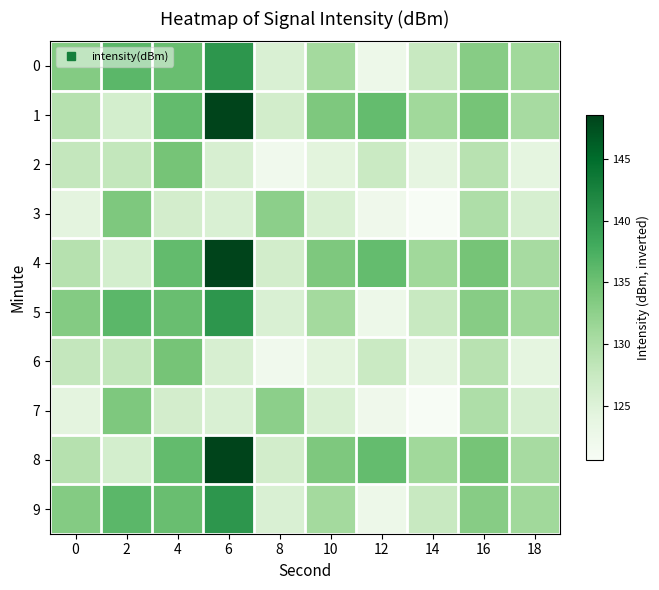

Reading left to right, list all the values displayed in this chart.

0: 0=133.4	2=136.3	4=135.3	6=140.3	8=125.5	10=130.8	12=122.5	14=127.4	16=133.1	18=131.0
1: 0=129.2	2=126.2	4=135.8	6=148.5	8=126.4	10=133.7	12=135.6	14=131.1	16=134.4	18=130.5
2: 0=127.9	2=128.0	4=134.4	6=125.7	8=122.1	10=124.4	12=127.2	14=123.9	16=128.9	18=124.1
3: 0=124.2	2=133.8	4=126.2	6=125.5	8=132.7	10=125.6	12=122.2	14=120.7	16=129.9	18=125.9
4: 0=129.2	2=126.2	4=135.8	6=148.5	8=126.4	10=133.7	12=135.6	14=131.1	16=134.4	18=130.5
5: 0=133.4	2=136.3	4=135.3	6=140.3	8=125.5	10=130.8	12=122.5	14=127.4	16=133.1	18=131.0
6: 0=127.9	2=128.0	4=134.4	6=125.7	8=122.1	10=124.4	12=127.2	14=123.9	16=128.9	18=124.1
7: 0=124.2	2=133.8	4=126.2	6=125.5	8=132.7	10=125.6	12=122.2	14=120.7	16=129.9	18=125.9
8: 0=129.2	2=126.2	4=135.8	6=148.5	8=126.4	10=133.7	12=135.6	14=131.1	16=134.4	18=130.5
9: 0=133.4	2=136.3	4=135.3	6=140.3	8=125.5	10=130.8	12=122.5	14=127.4	16=133.1	18=131.0